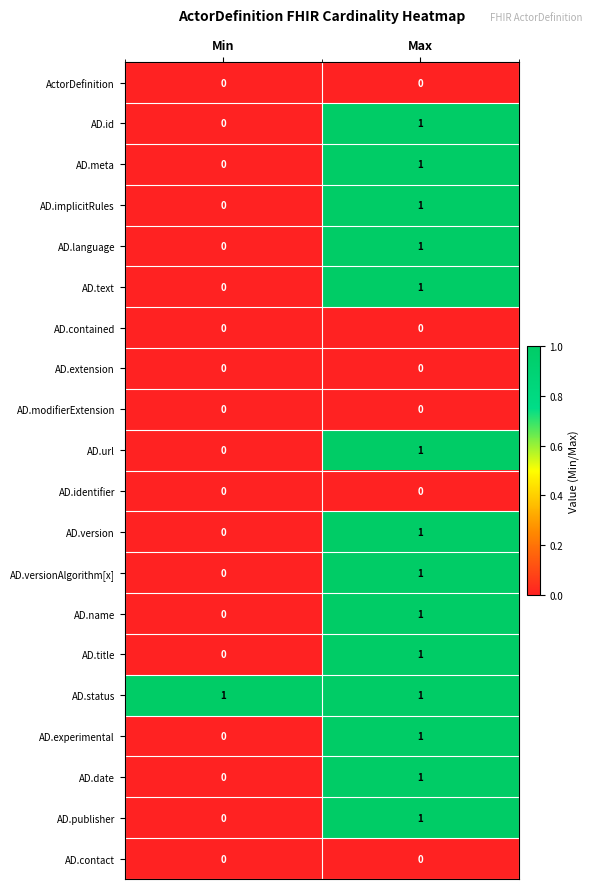

Is it true that AD.identifier equals 0 at Max?

True